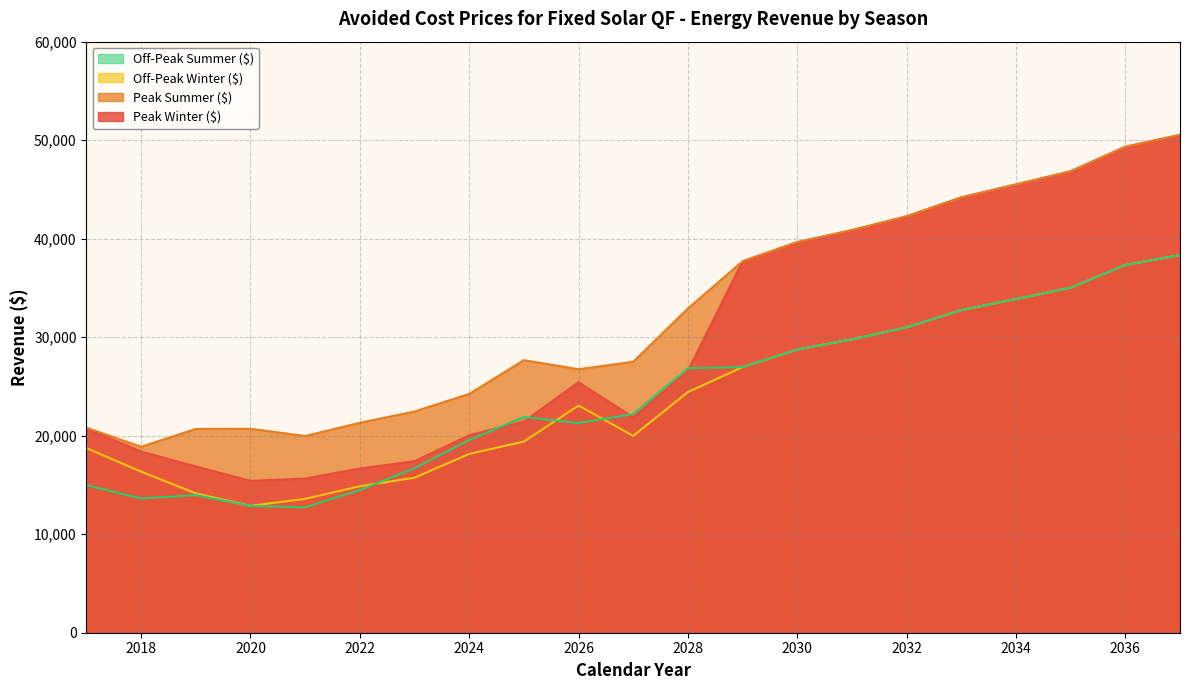

Reading right to left, list all the values displayed in this chart.

Peak Winter ($): 2037=50535.4	2036=49329.0	2035=46840.9	2034=45502.7	2033=44191.8	2032=42266.5	2031=40866.7	2030=39647.0	2029=37705.5	2028=26593.1	2027=21866.0	2026=25420.5	2025=21434.4	2024=20043.8	2023=17413.6	2022=16670.1	2021=15650.1	2020=15419.7	2019=16877.4	2018=18397.7	2017=20717.4
Peak Summer ($): 2037=50535.4	2036=49329.0	2035=46840.9	2034=45502.7	2033=44191.8	2032=42266.5	2031=40866.7	2030=39647.0	2029=37705.5	2028=32916.0	2027=27503.6	2026=26750.3	2025=27669.5	2024=24242.5	2023=22457.2	2022=21311.0	2021=19967.0	2020=20702.6	2019=20686.5	2018=18876.1	2017=20813.8
Off-Peak Winter ($): 2037=38338.5	2036=37329.0	2035=35027.3	2034=33872.4	2033=32749.1	2032=31000.2	2031=29780.8	2030=28745.9	2029=26969.2	2028=24426.2	2027=19984.1	2026=23064.8	2025=19408.4	2024=18144.4	2023=15735.1	2022=14869.5	2021=13589.5	2020=12881.2	2019=14148.0	2018=16353.5	2017=18746.4
Off-Peak Summer ($): 2037=38338.5	2036=37329.0	2035=35027.3	2034=33872.4	2033=32749.1	2032=31000.2	2031=29780.8	2030=28745.9	2029=26969.2	2028=26851.9	2027=22200.0	2026=21283.7	2025=21897.5	2024=19560.6	2023=16691.8	2022=14480.7	2021=12729.5	2020=12872.6	2019=13966.6	2018=13630.8	2017=14979.6